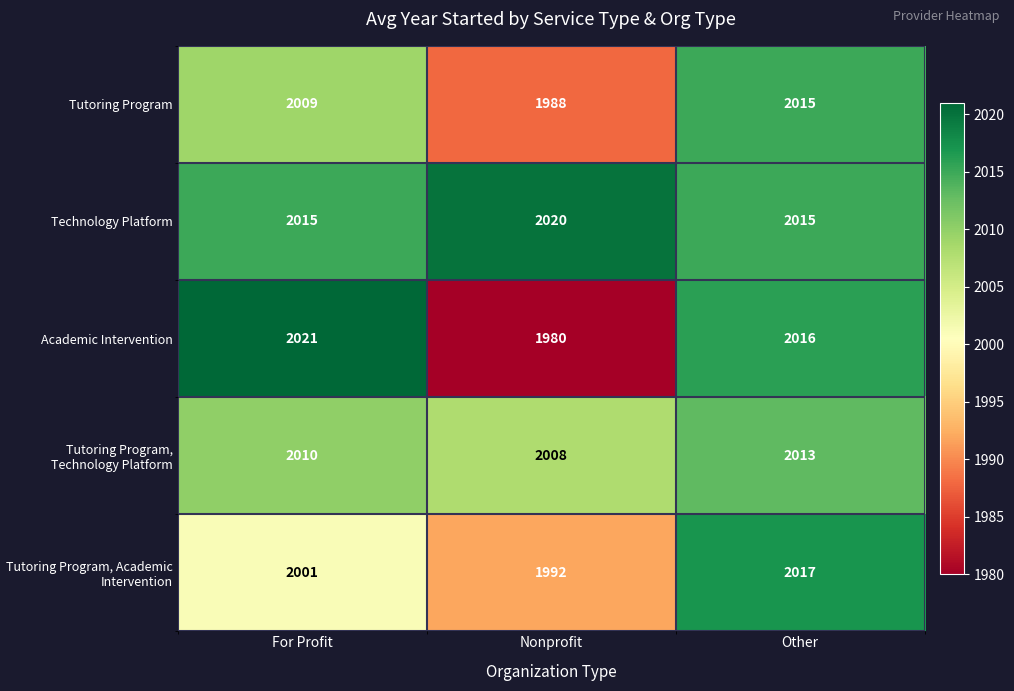

True or false: Tutoring Program, Academic Intervention has a value of 1992 at Nonprofit.

True